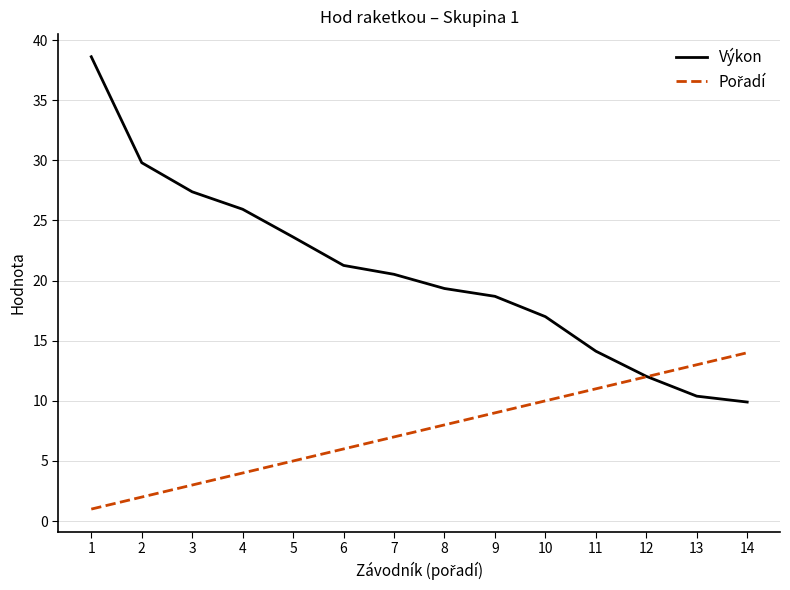

Which series changed the most between 3 and 11?

Výkon